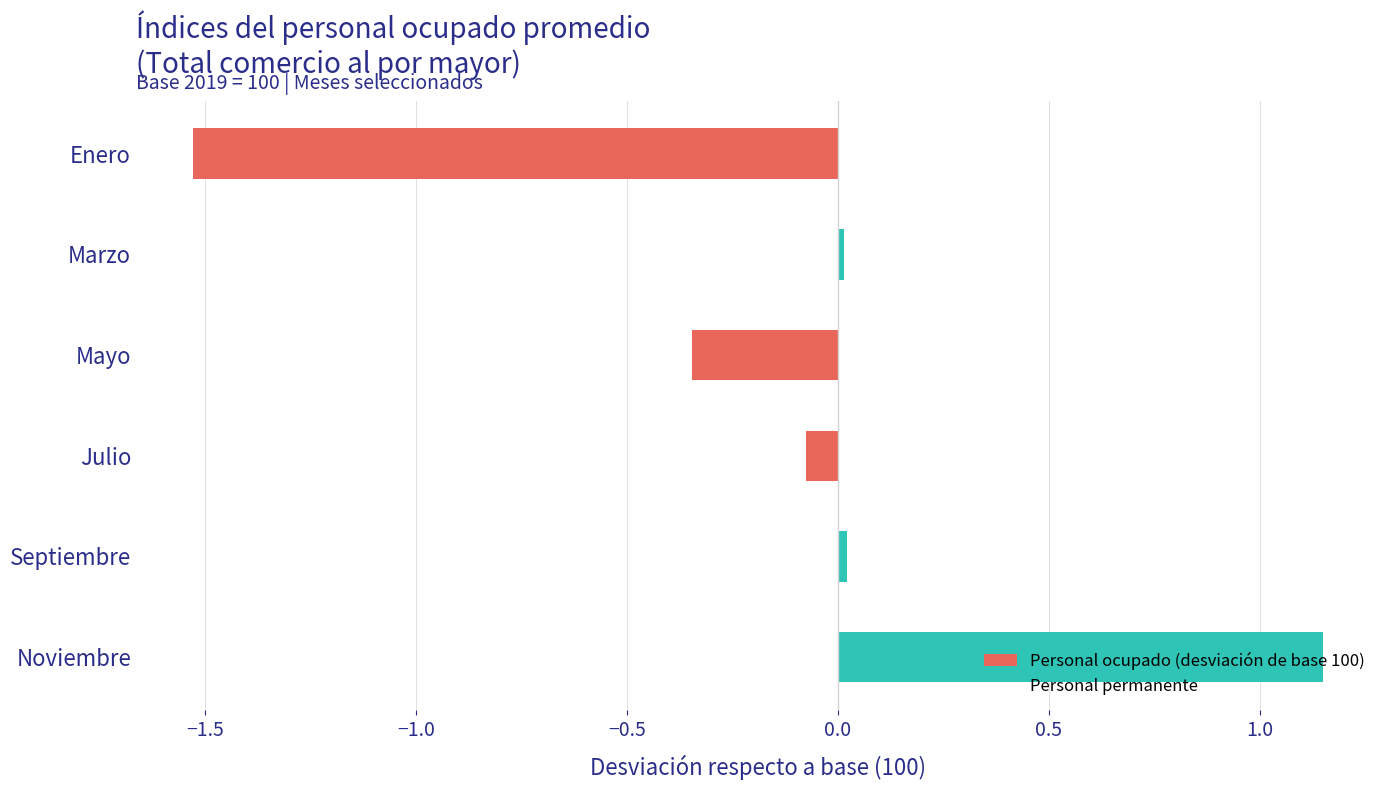

Which category has the lowest value across all series?

Enero